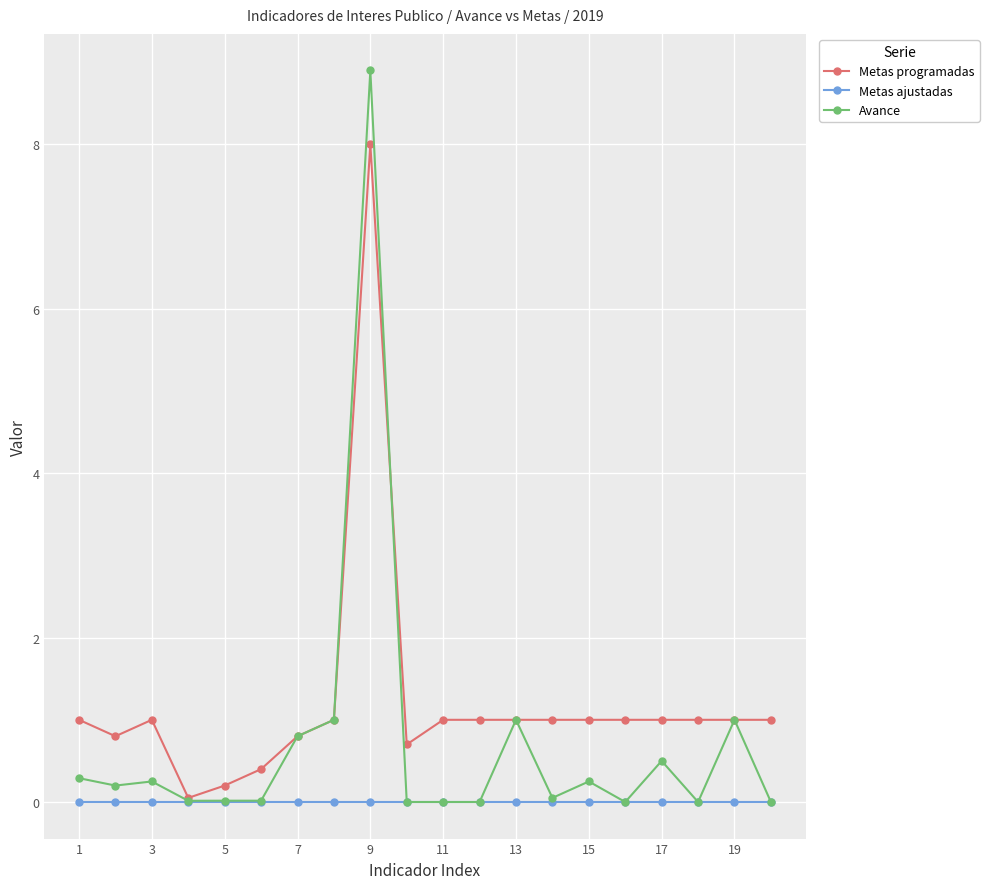

Which series has the largest total across all categories?

Metas programadas